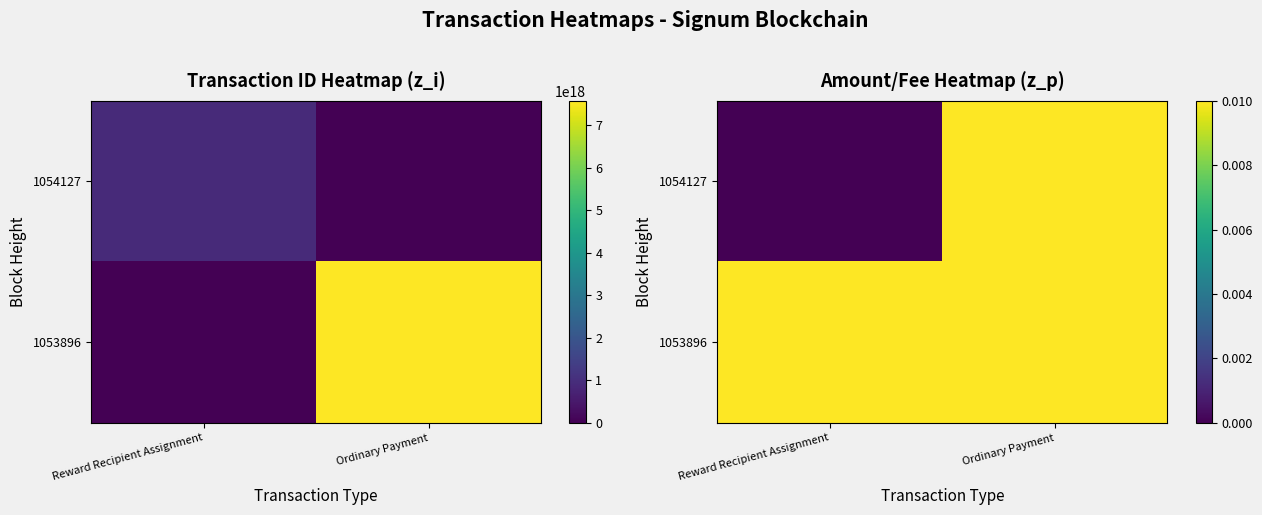

Where is 1054127 nearest to the value 0?

Reward Recipient Assignment